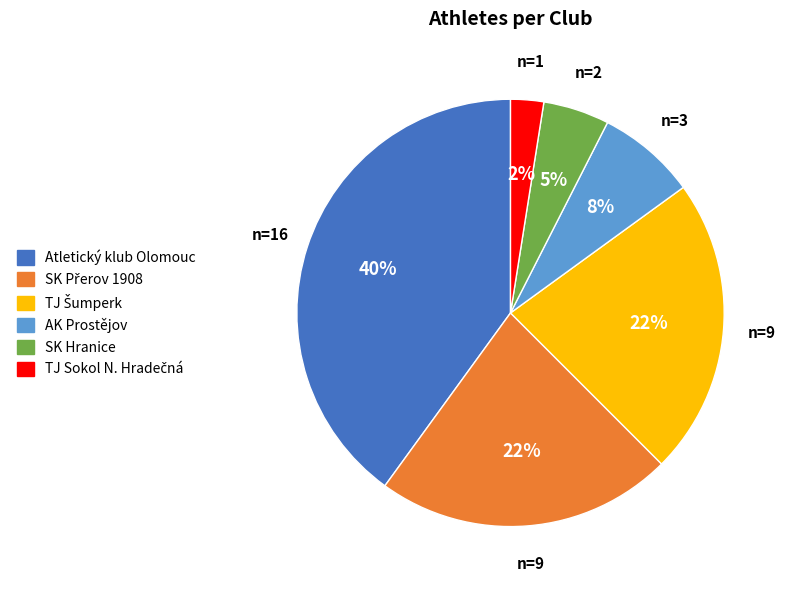

How many slices are in this pie chart?

6